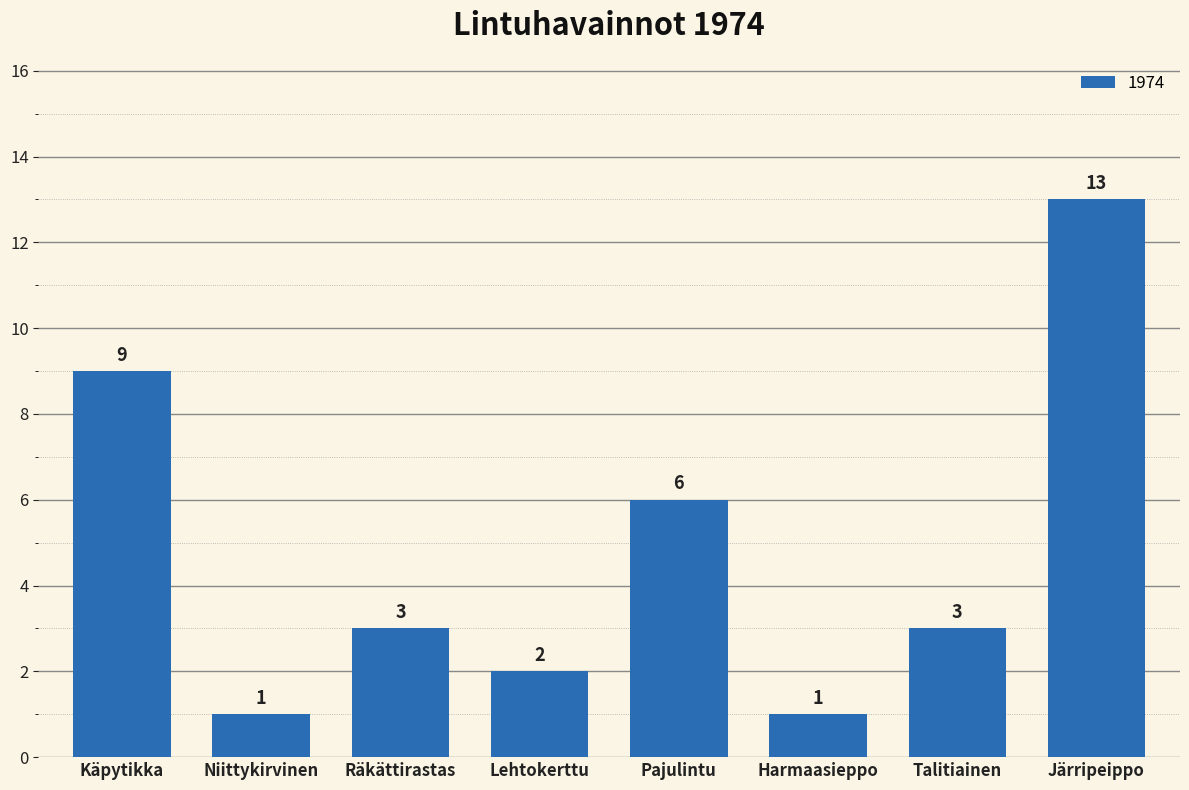

The value at Pajulintu is 6. True or false?

True